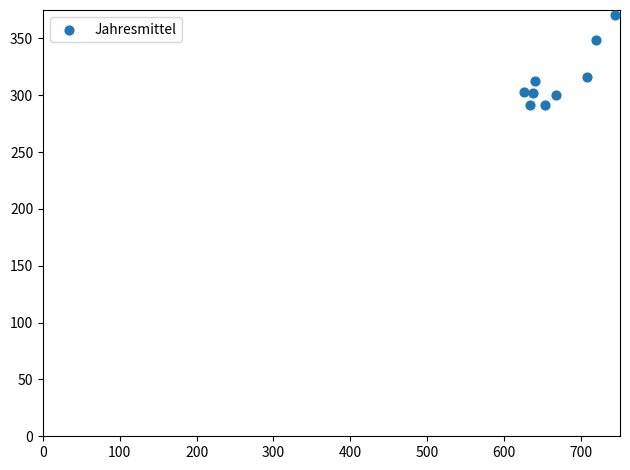

What is the average Y value?

315.1